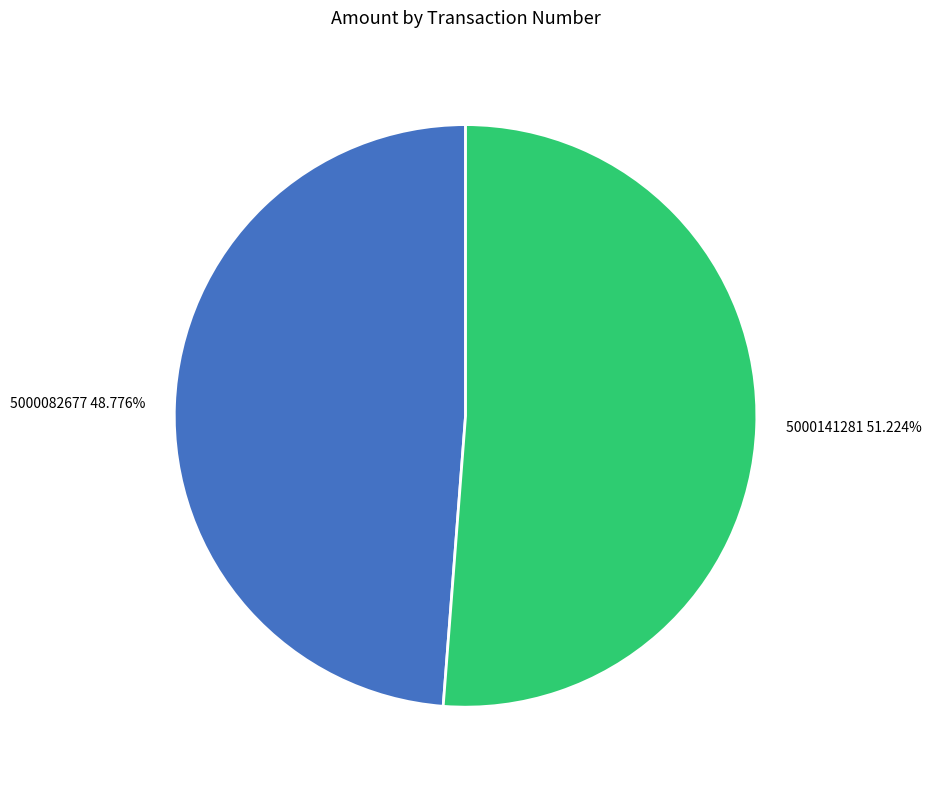

Rank the categories by value from lowest to highest.

5000082677, 5000141281